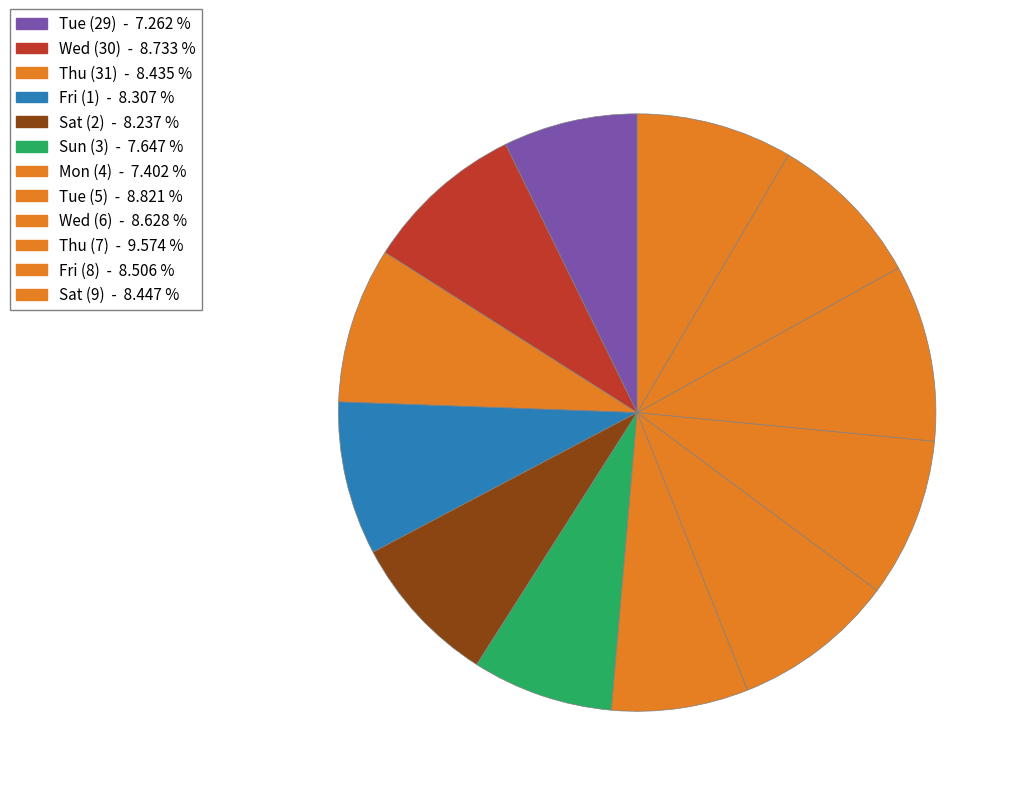

Which category has the smallest portion of the pie?

Tue (29)